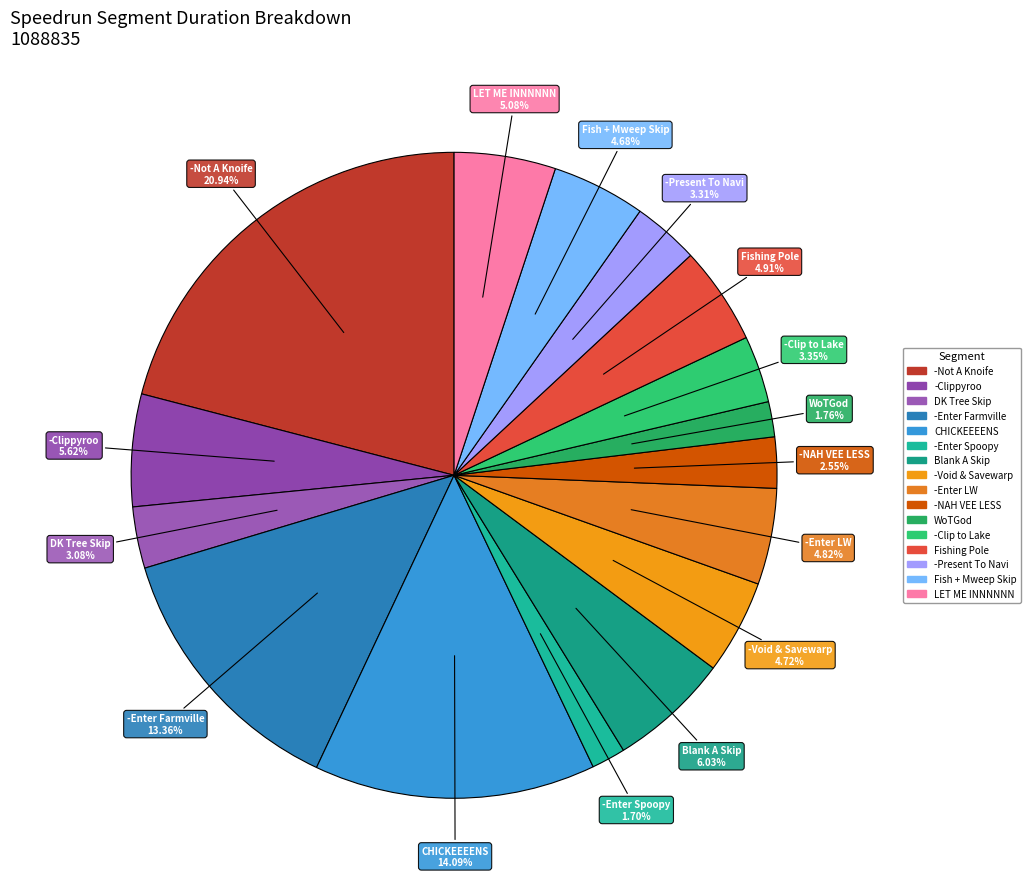

Is the sum of -Clippyroo and -Enter Spoopy greater than half?

No